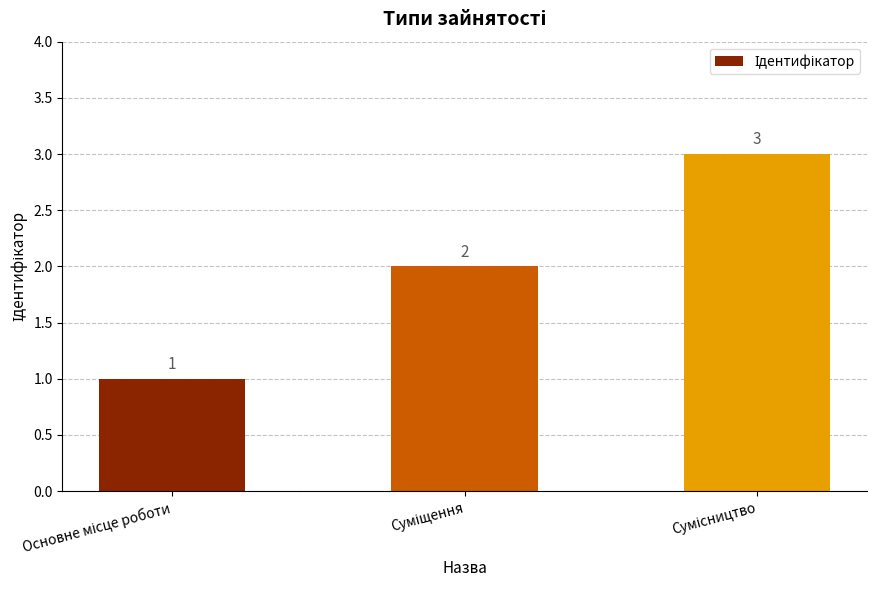

What is the maximum value shown in the chart?

3